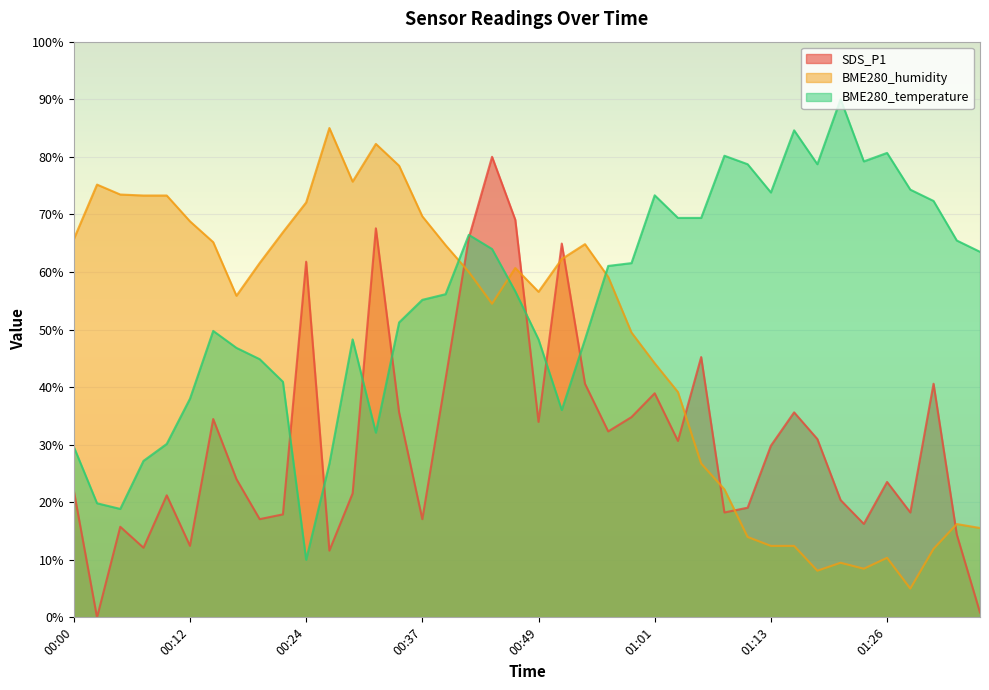

How many lines are shown in the chart?

3